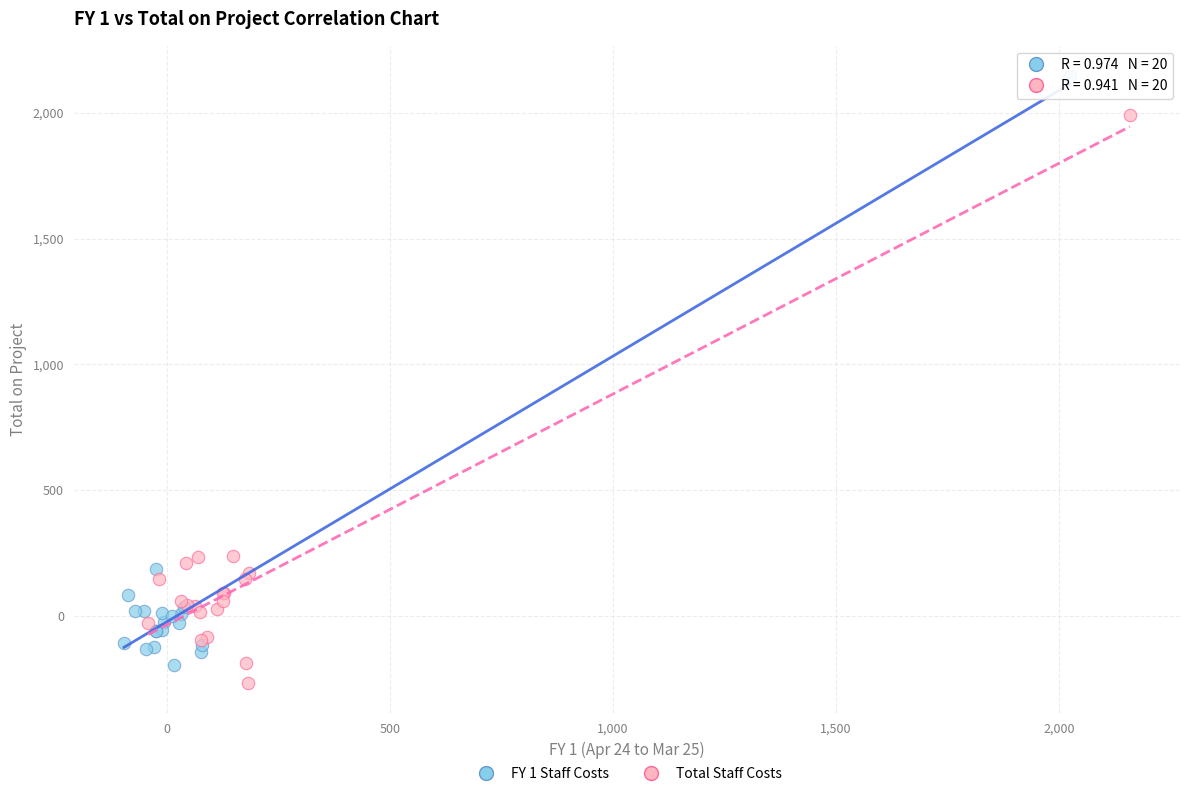

Which series contains the highest Y value?

FY 1 Staff Costs